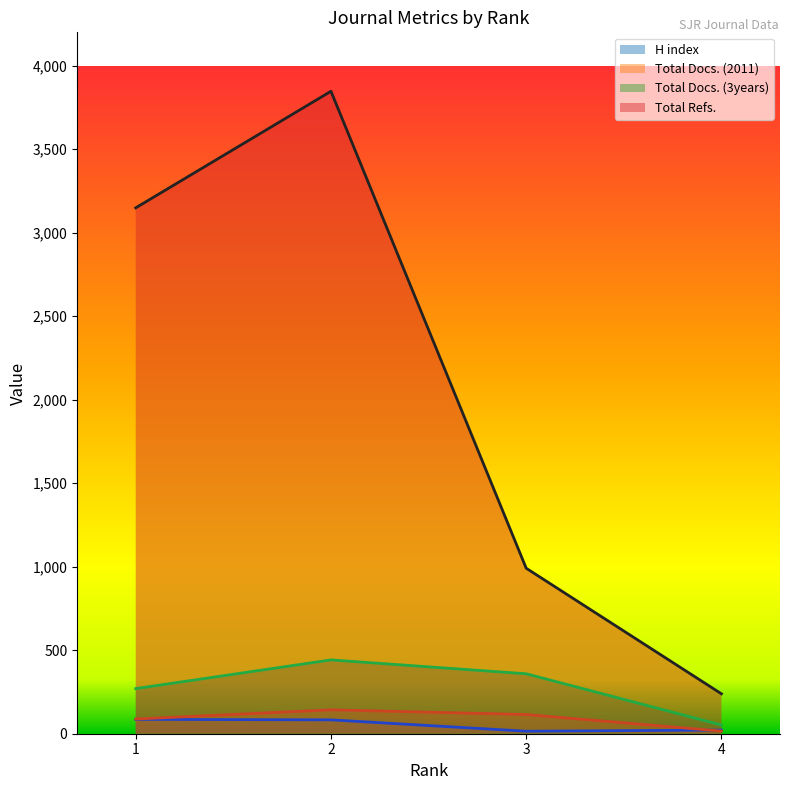

What is the difference between the Total Docs. (3years) values at 1 and 3?

89